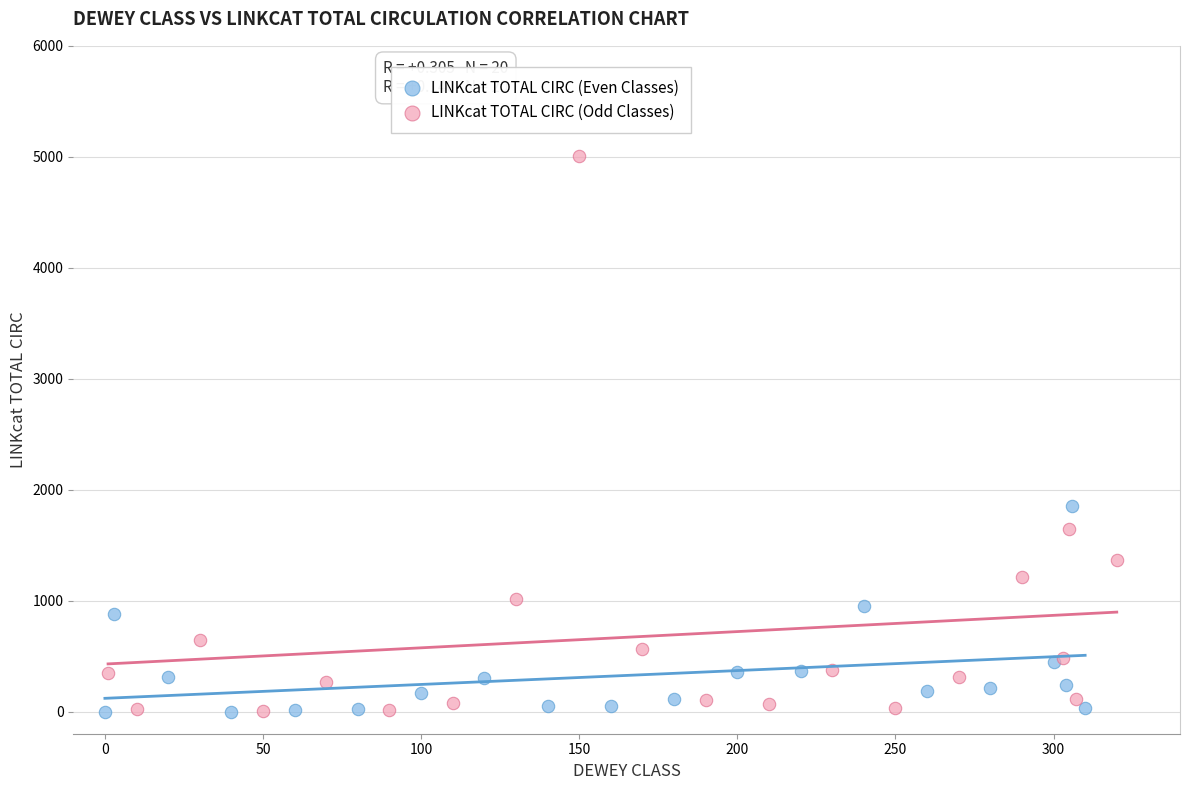

Which series reaches the maximum Y coordinate?

LINKcat TOTAL CIRC (Odd Classes)